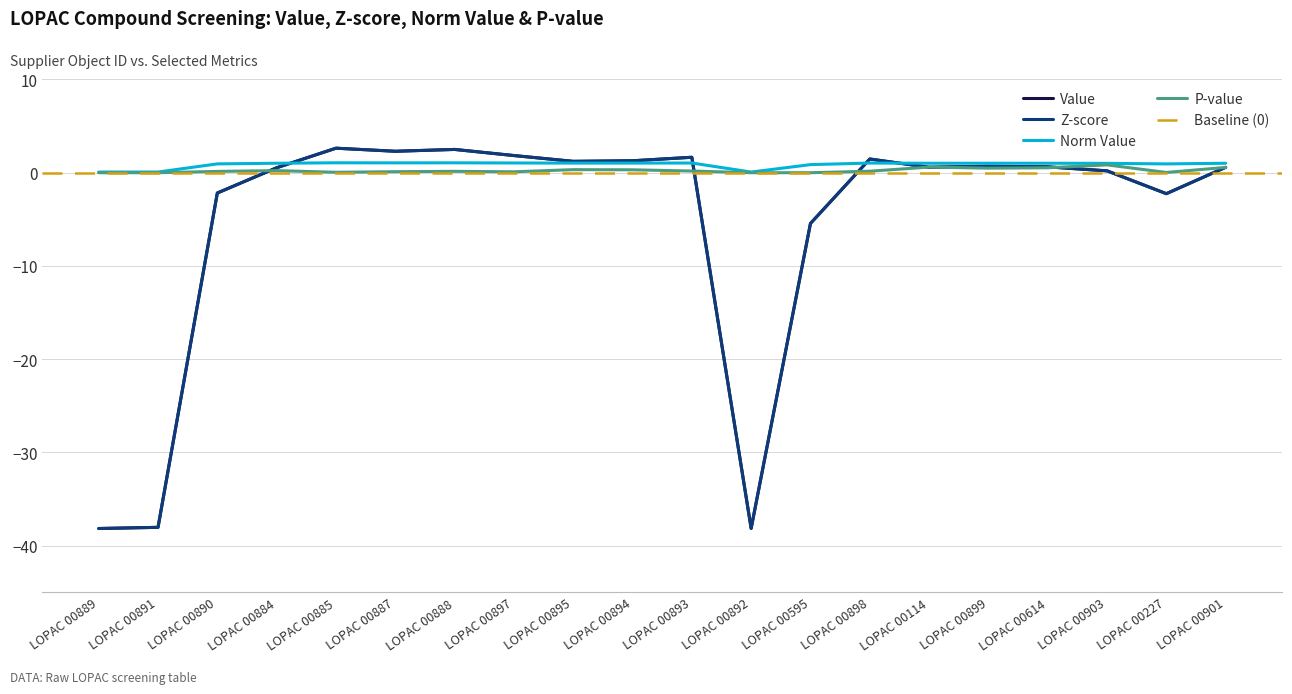

What is the label of the 13th point from the left?

LOPAC 00595